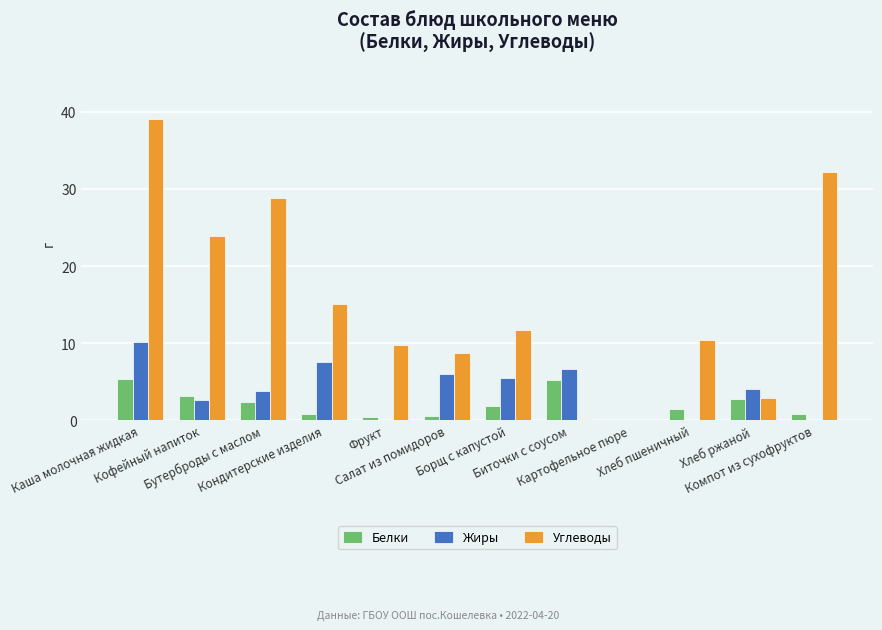

What is the sum of all Углеводы values?

182.7